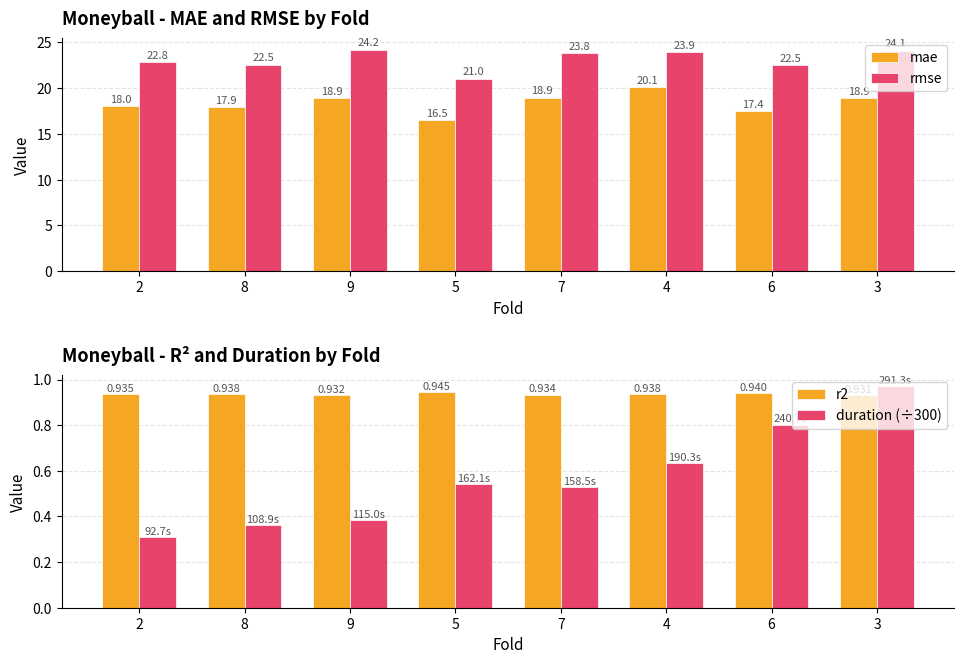

Where does the rmse series first go above 23?

9